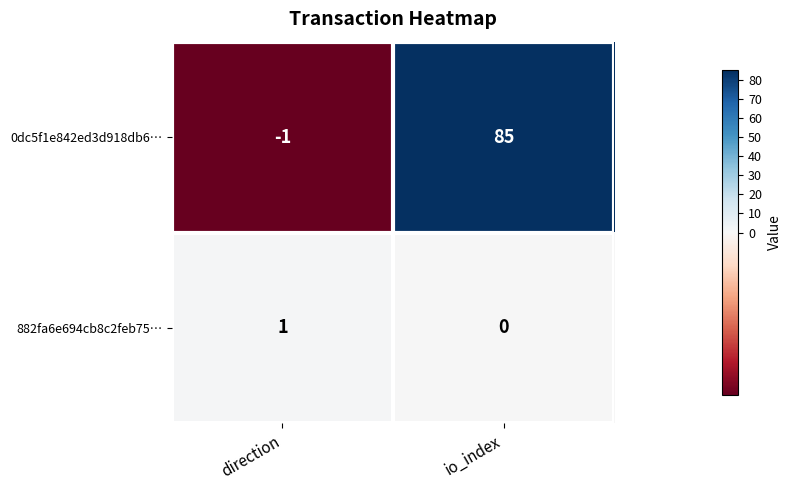

At which category does the chart reach its peak across all series?

io_index